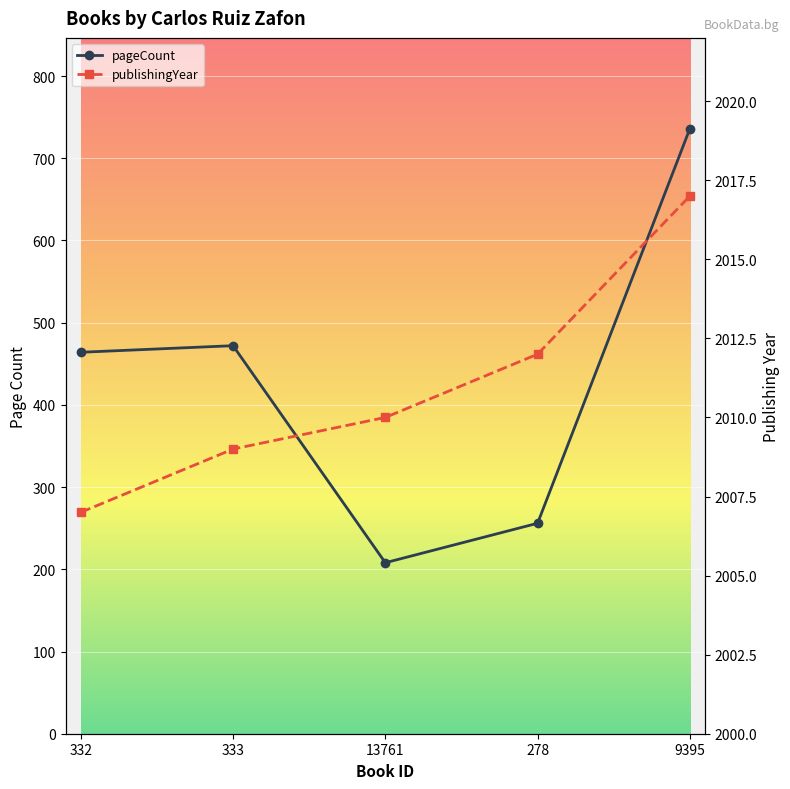

Is the value of pageCount at 333 greater than the value of publishingYear at 332?

No